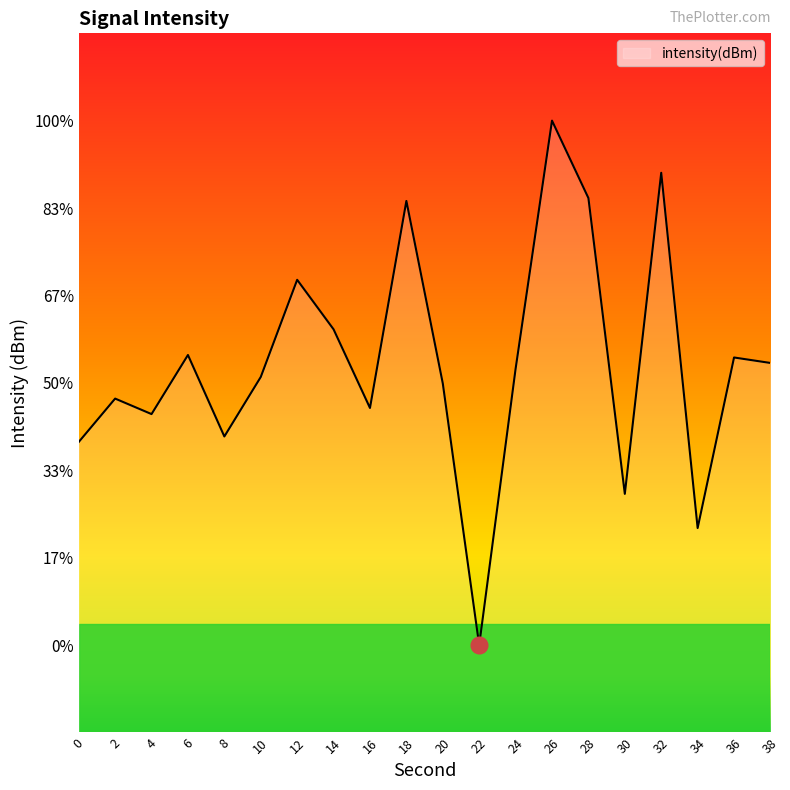

Rank the categories by value from lowest to highest.

22, 34, 30, 0, 8, 4, 16, 2, 20, 10, 24, 38, 36, 6, 14, 12, 18, 28, 32, 26